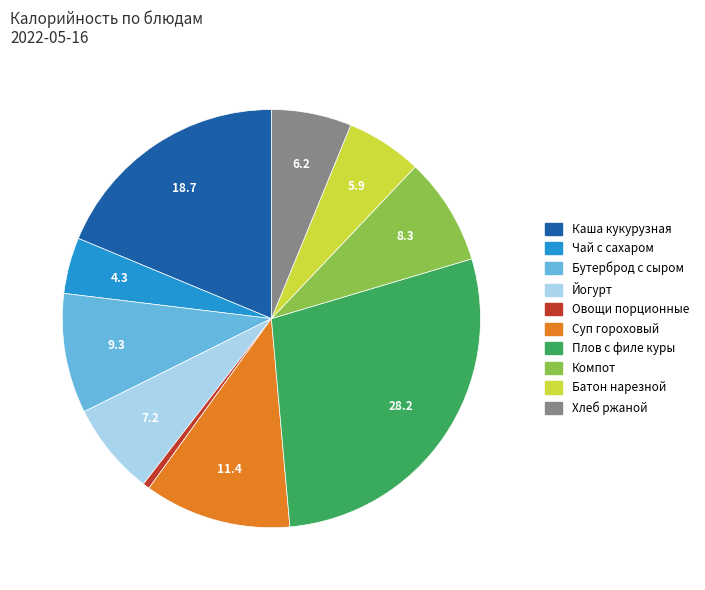

Combined, do Плов с филе куры and Каша кукурузная account for over 50%?

No